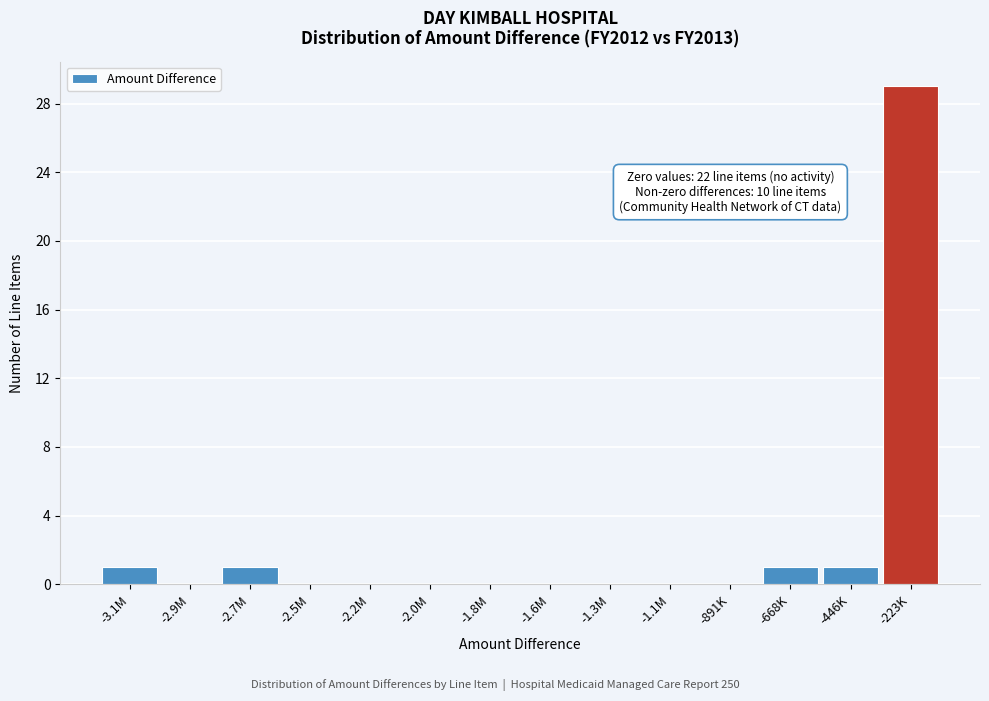

Reading left to right, transcribe all the data shown in this chart.

-3.1M=1	-2.9M=0	-2.7M=1	-2.5M=0	-2.2M=0	-2.0M=0	-1.8M=0	-1.6M=0	-1.3M=0	-1.1M=0	-891K=0	-668K=1	-446K=1	-223K=29